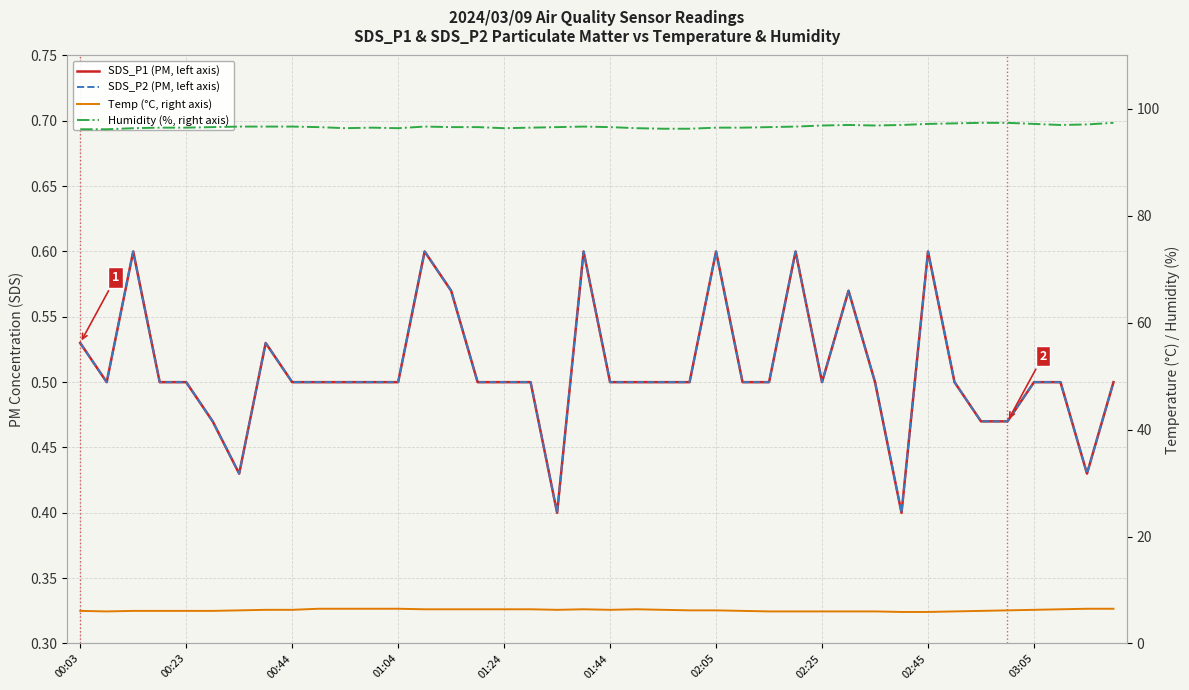

True or false: Humidity (%, right axis) has a value of 97.0 at 37.

True